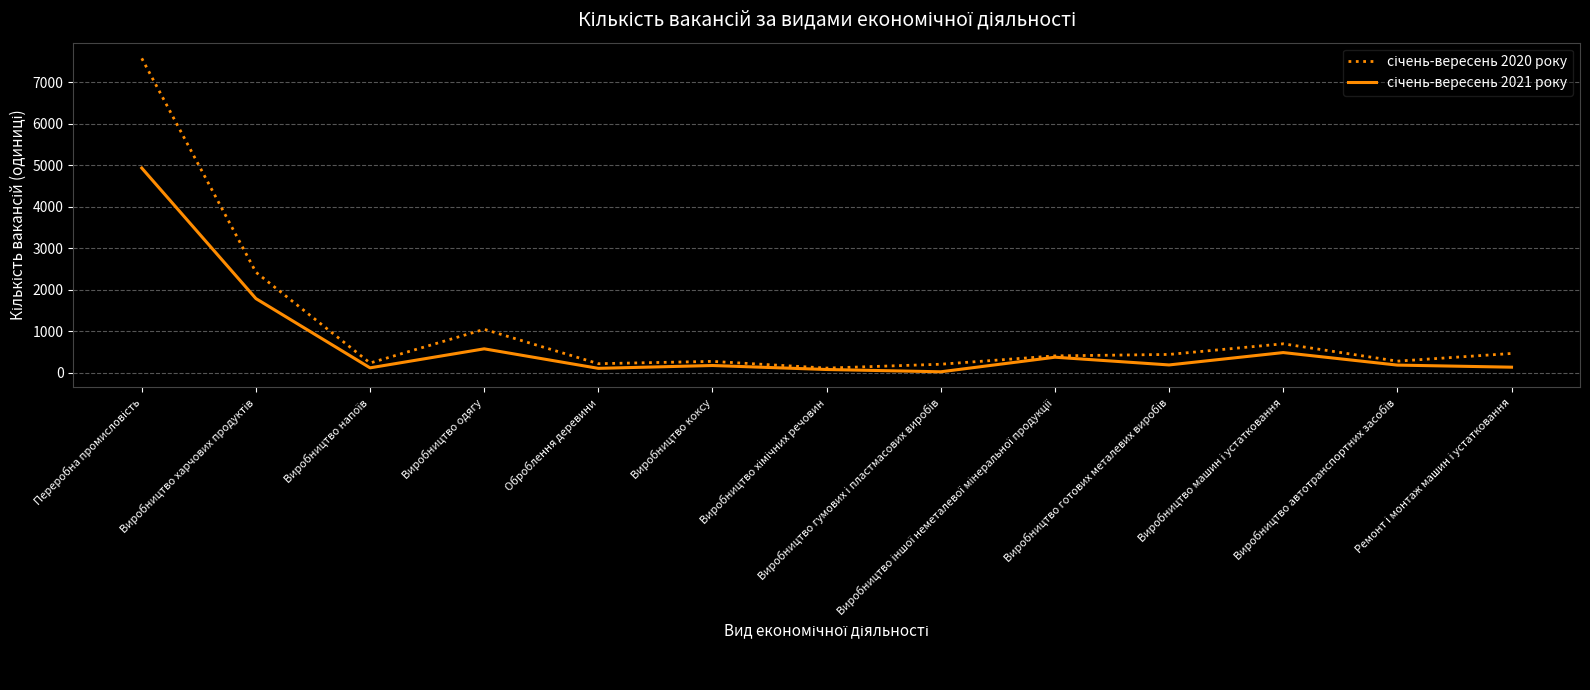

Does the chart have visible grid lines?

Yes